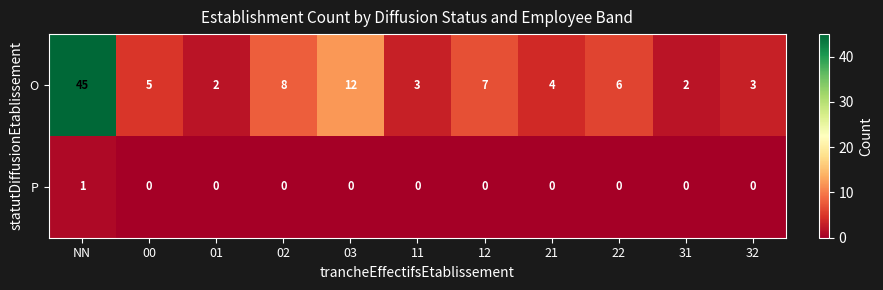

What is the difference between the O values at 03 and 00?

7